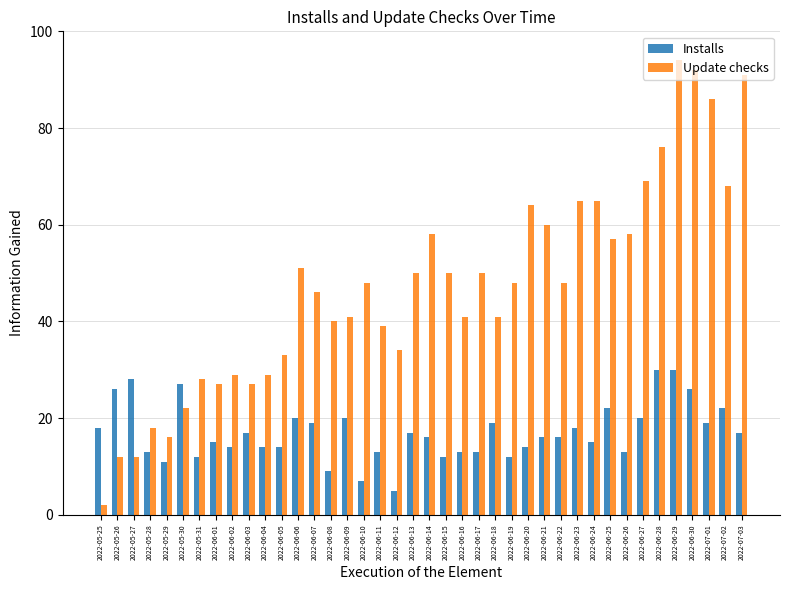

Which category has the lowest value in the Update checks series?

2022-05-25